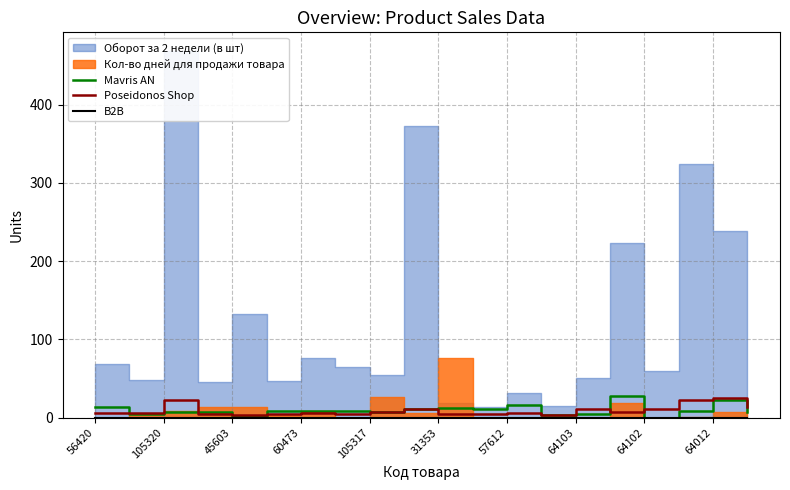

The Poseidonos Shop series shows 6 at 57612. True or false?

True